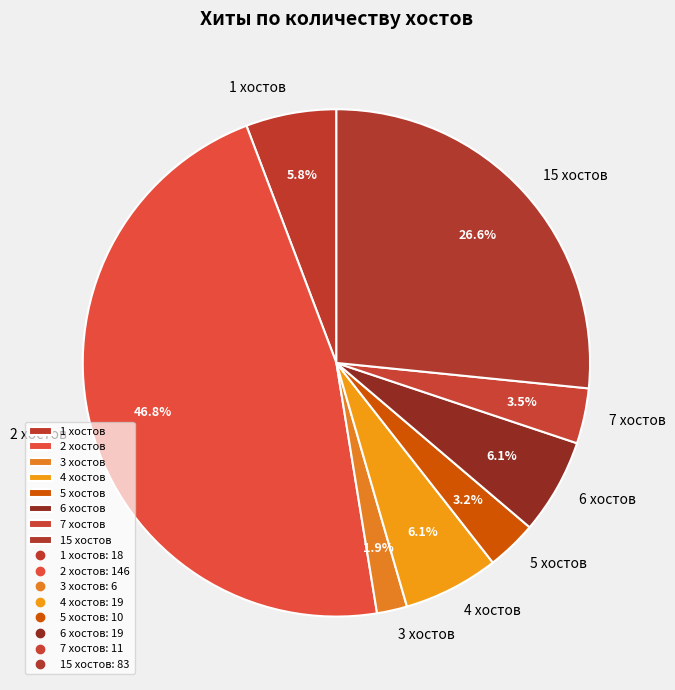

Combined, what portion of the pie is 2 хостов and 5 хостов?

50.0%